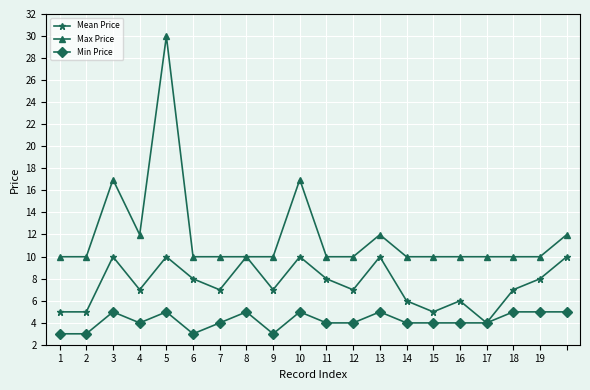

Which series has the largest range (max minus min)?

Max Price